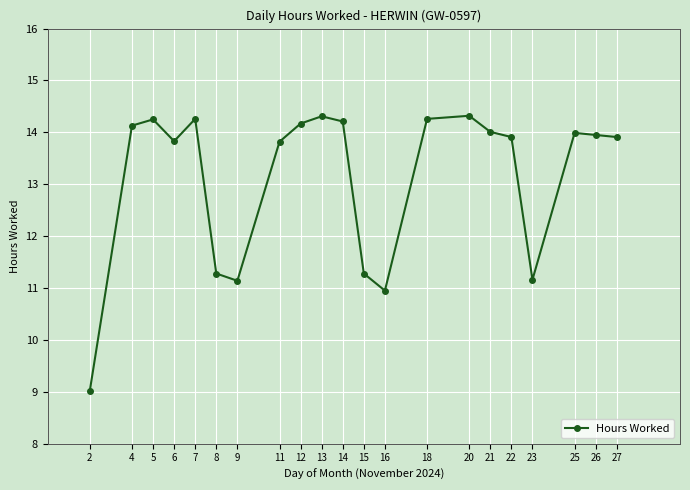

What is the ratio of the value at 26 to the value at 22?

1.0